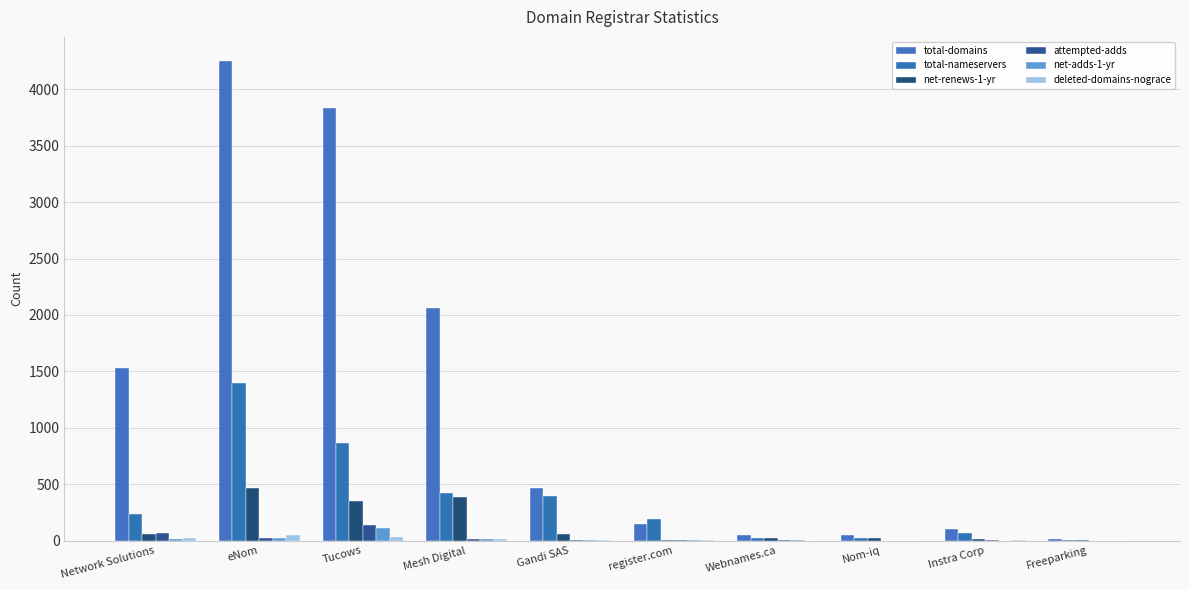

The value of deleted-domains-nograce at register.com is 4. True or false?

True